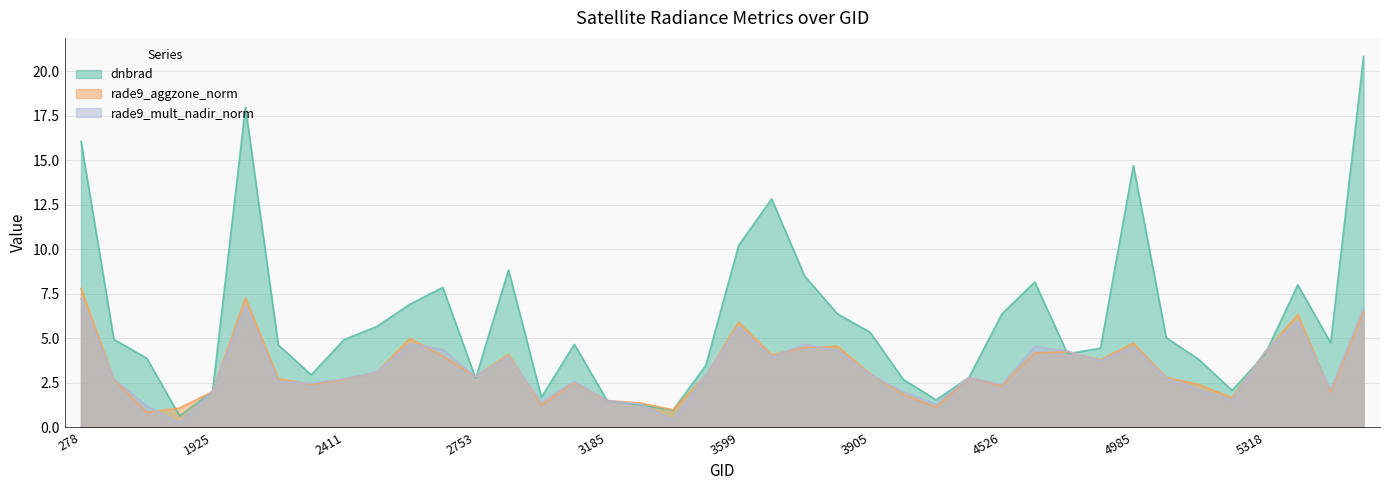

What is the lowest value of the dnbrad series?

0.6